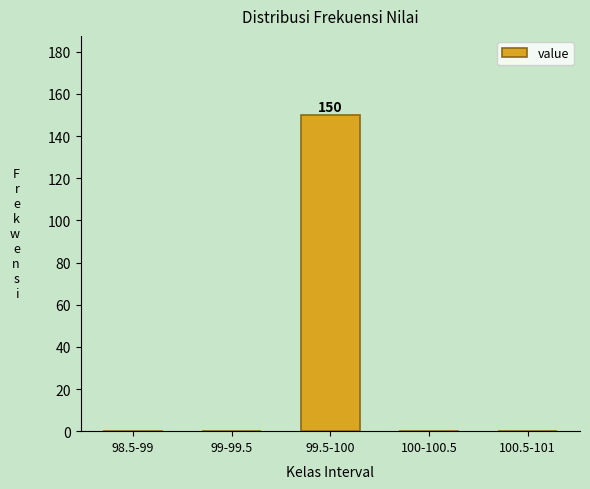

Reading left to right, what are all the values shown in this chart?

98.5-99=0	99-99.5=0	99.5-100=150	100-100.5=0	100.5-101=0